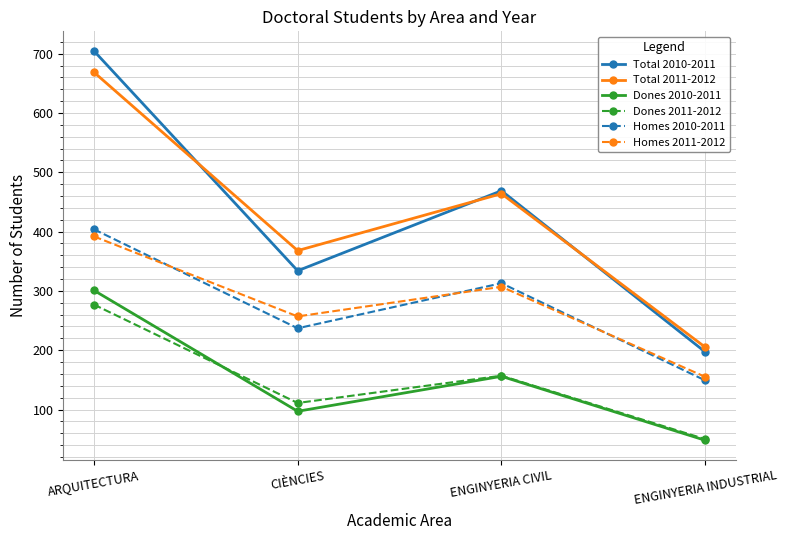

Rank the series by their maximum value, from lowest to highest.

Dones 2011-2012, Dones 2010-2011, Homes 2011-2012, Homes 2010-2011, Total 2011-2012, Total 2010-2011